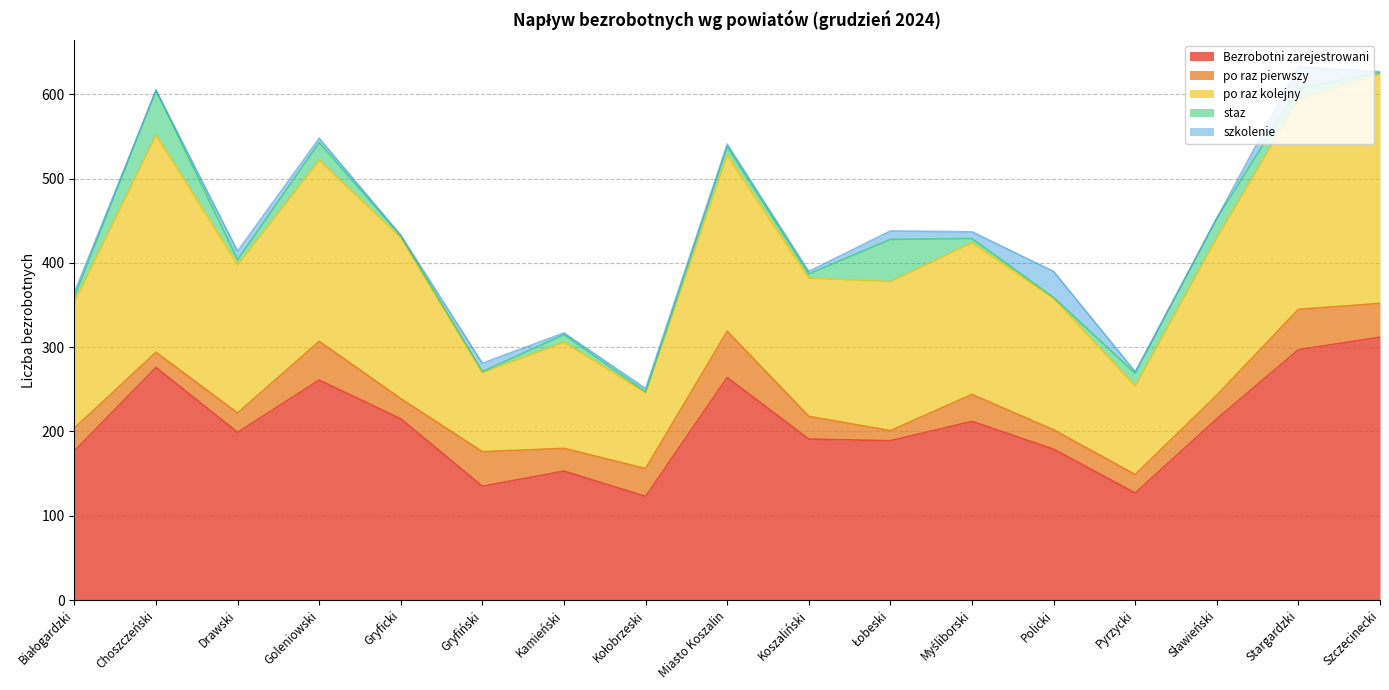

Which series has the largest total across all categories?

Bezrobotni zarejestrowani